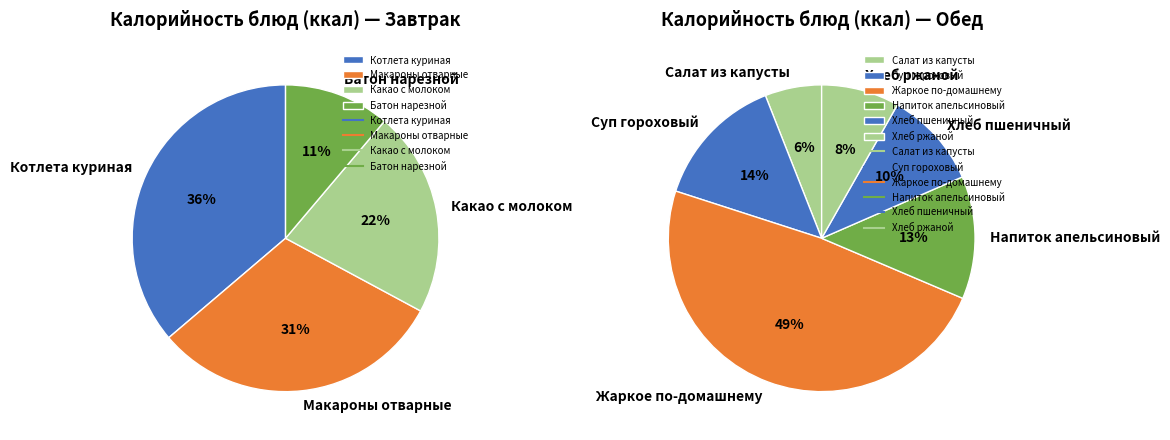

Do Котлета куриная and Хлеб пшеничный together represent more than half of the pie?

No